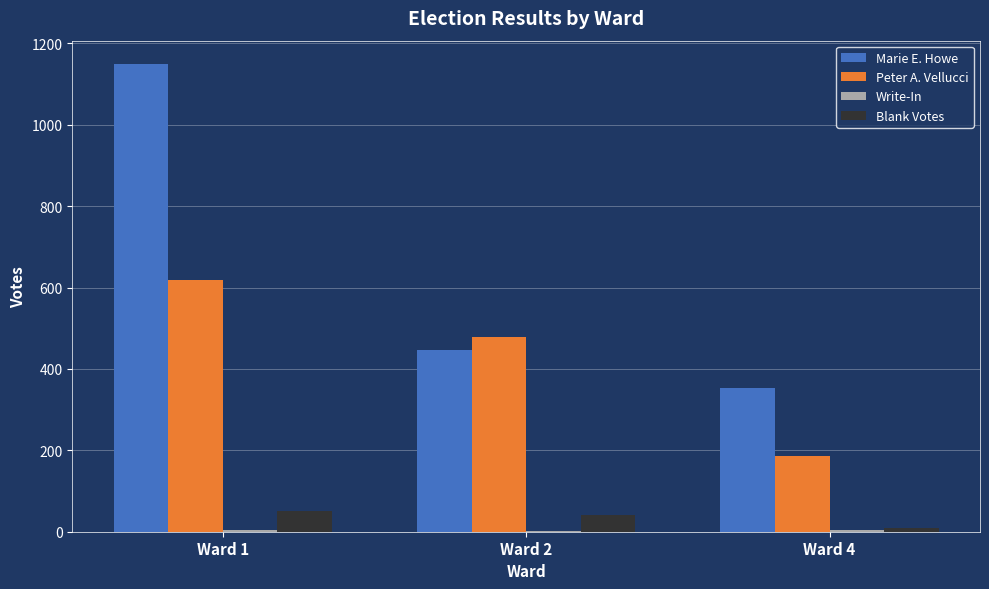

What value does the Peter A. Vellucci series have at Ward 2, to the nearest 10?

480